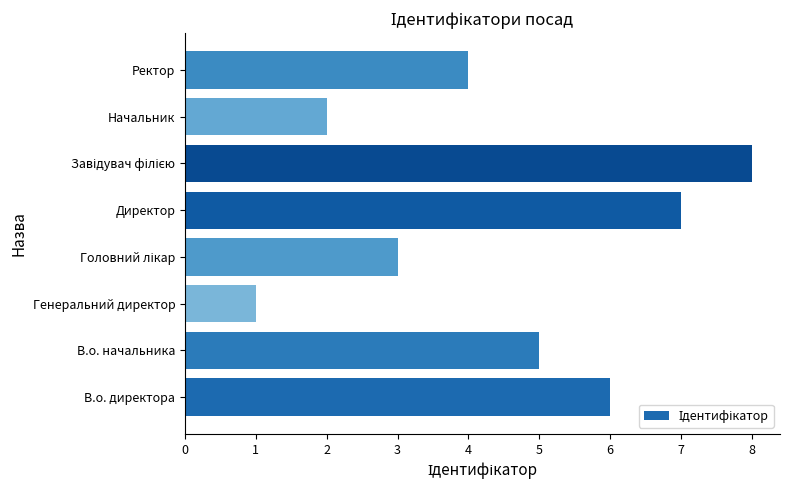

What is the ratio of the value at Начальник to the value at В.о. директора?

0.3